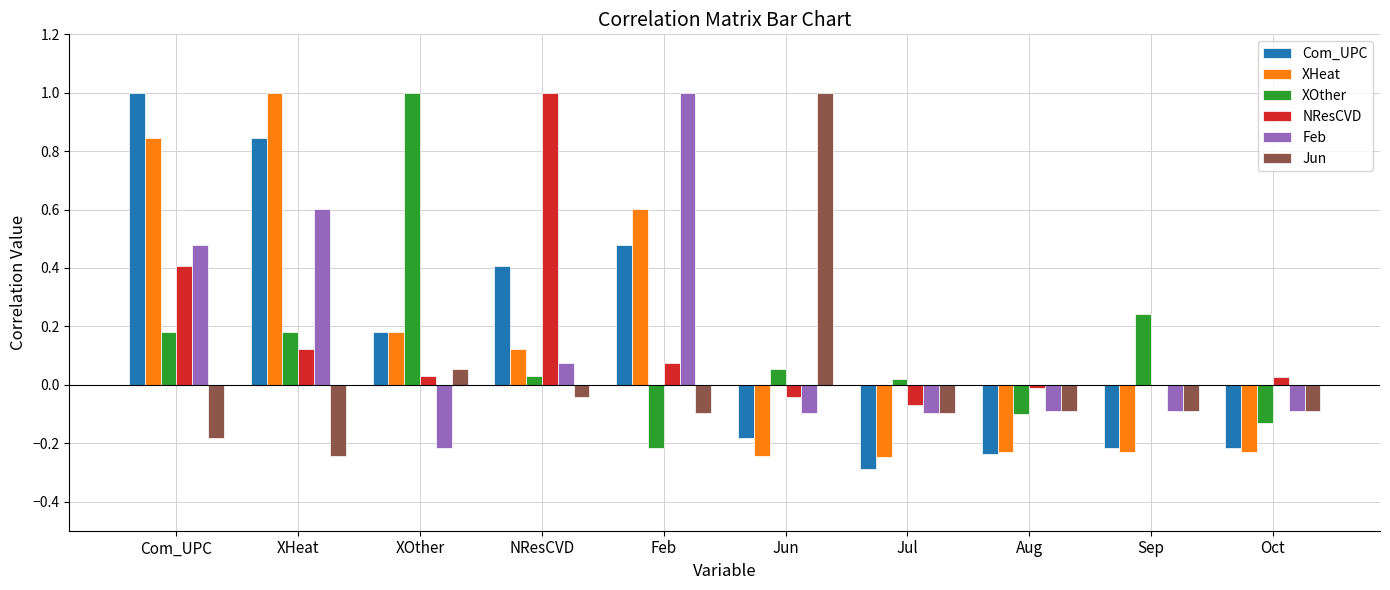

Where does the Com_UPC series first go above 0?

Com_UPC